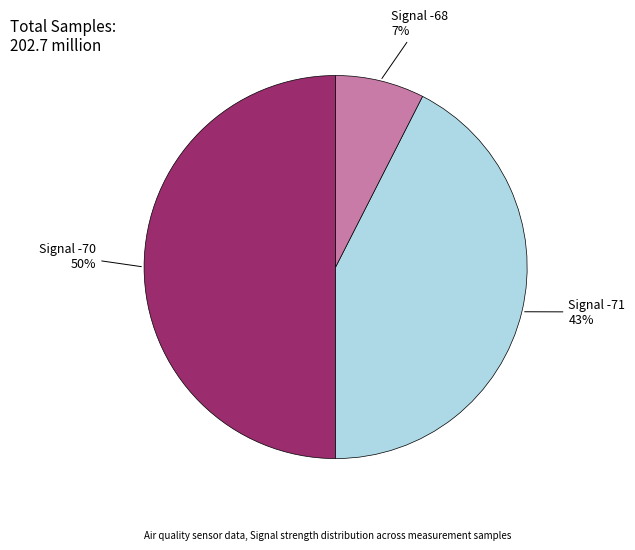

Is it true that Signal -71 is 43% of the pie?

True